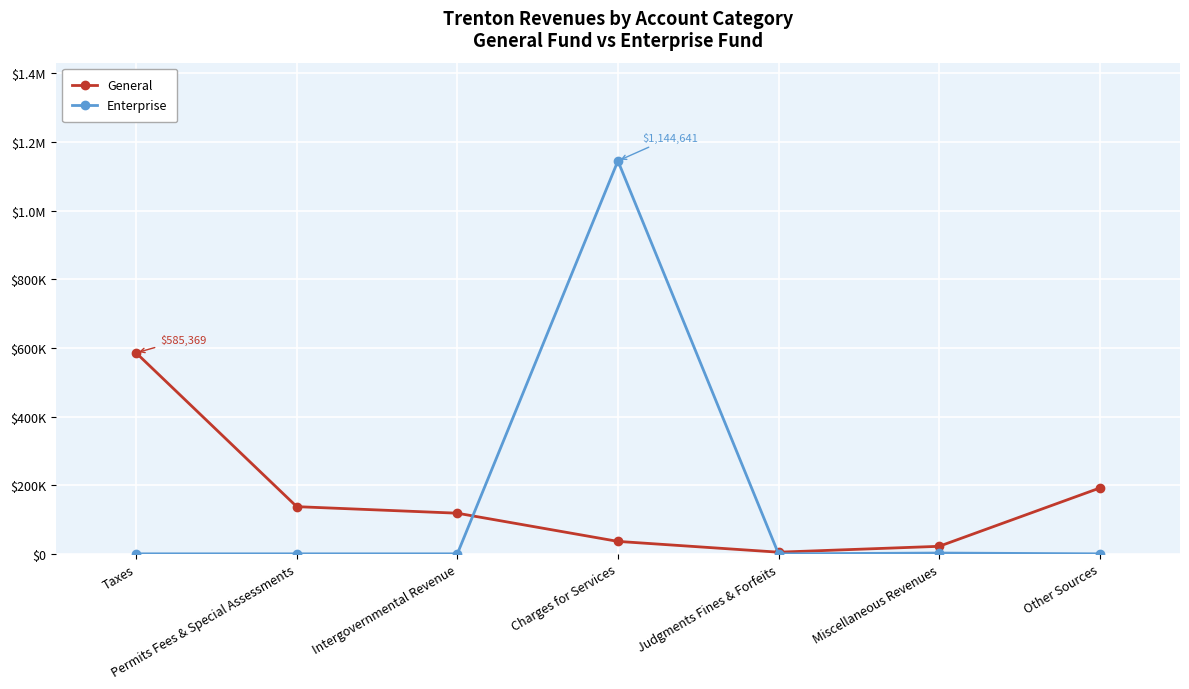

Which category has the lowest value in the Enterprise series?

Taxes